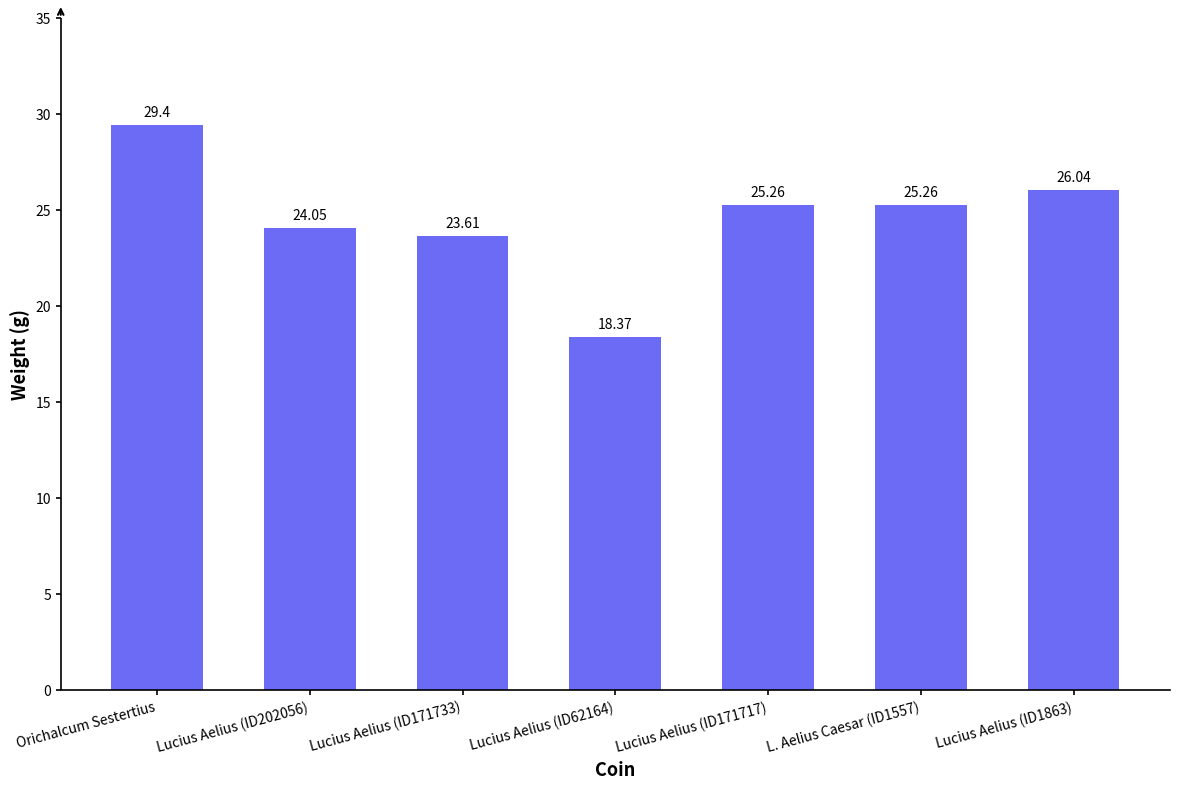

What position from the right is L. Aelius Caesar (ID1557)?

2